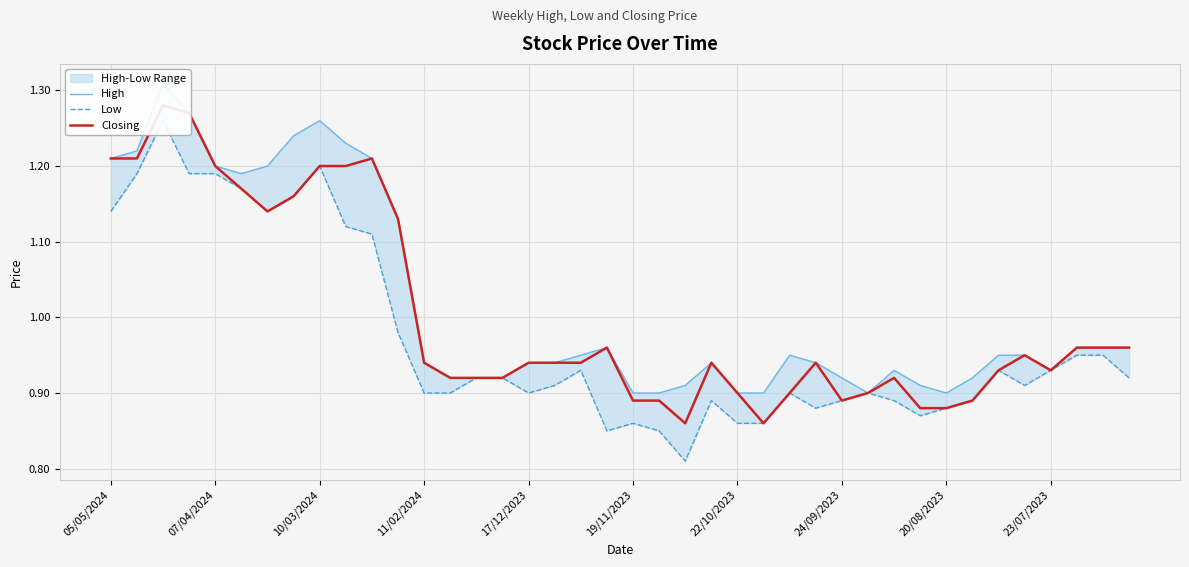

What is the sum of the Closing values at 11 and 18?

2.1